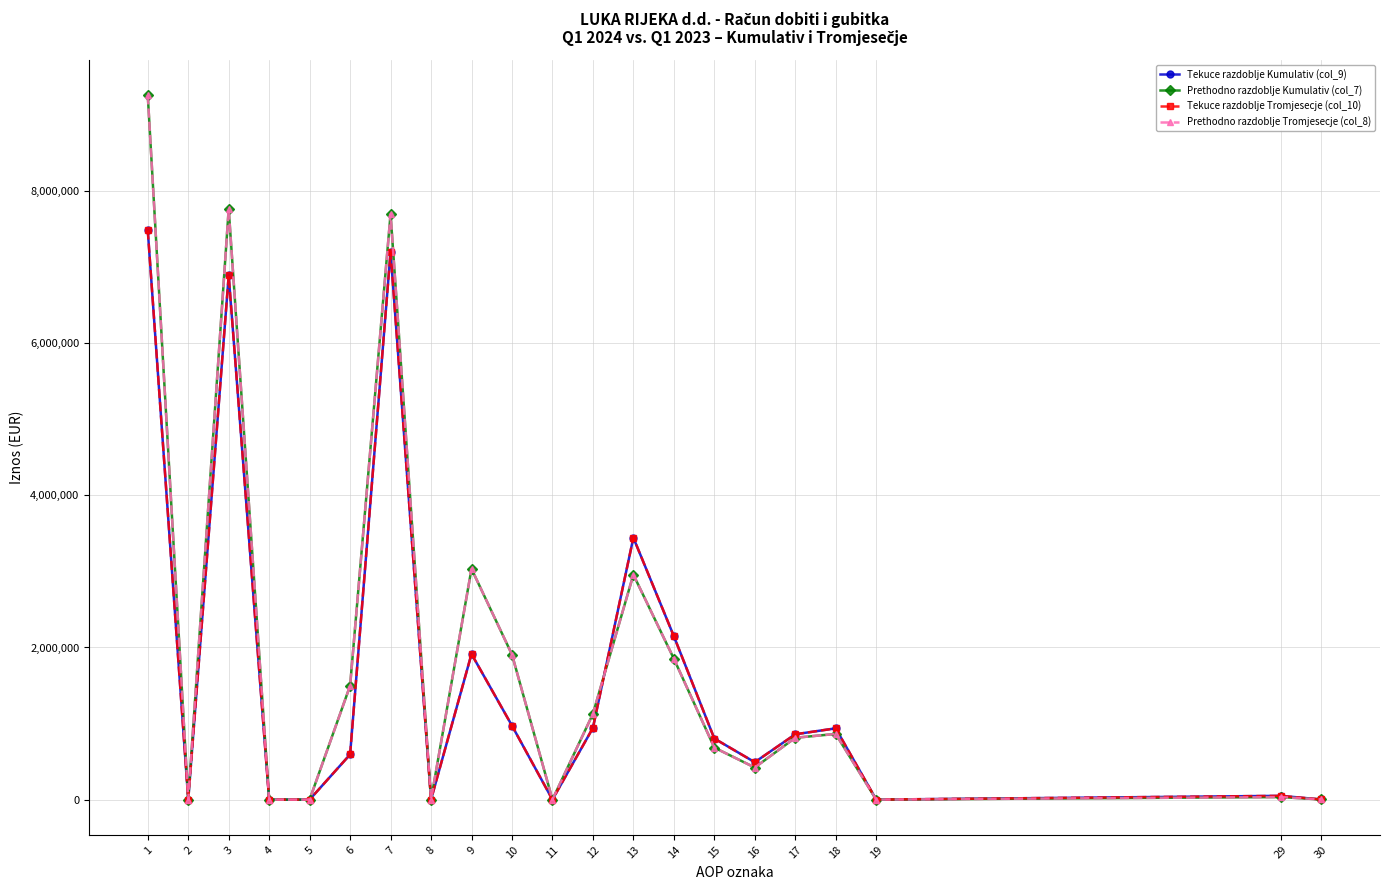

Does the chart have visible grid lines?

Yes